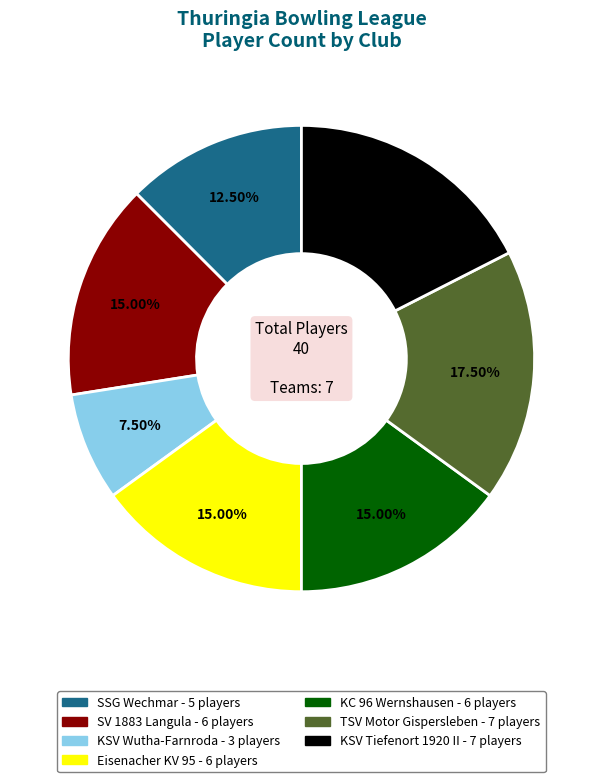

Do KSV Wutha-Farnroda and Eisenacher KV 95 together represent more than half of the pie?

No